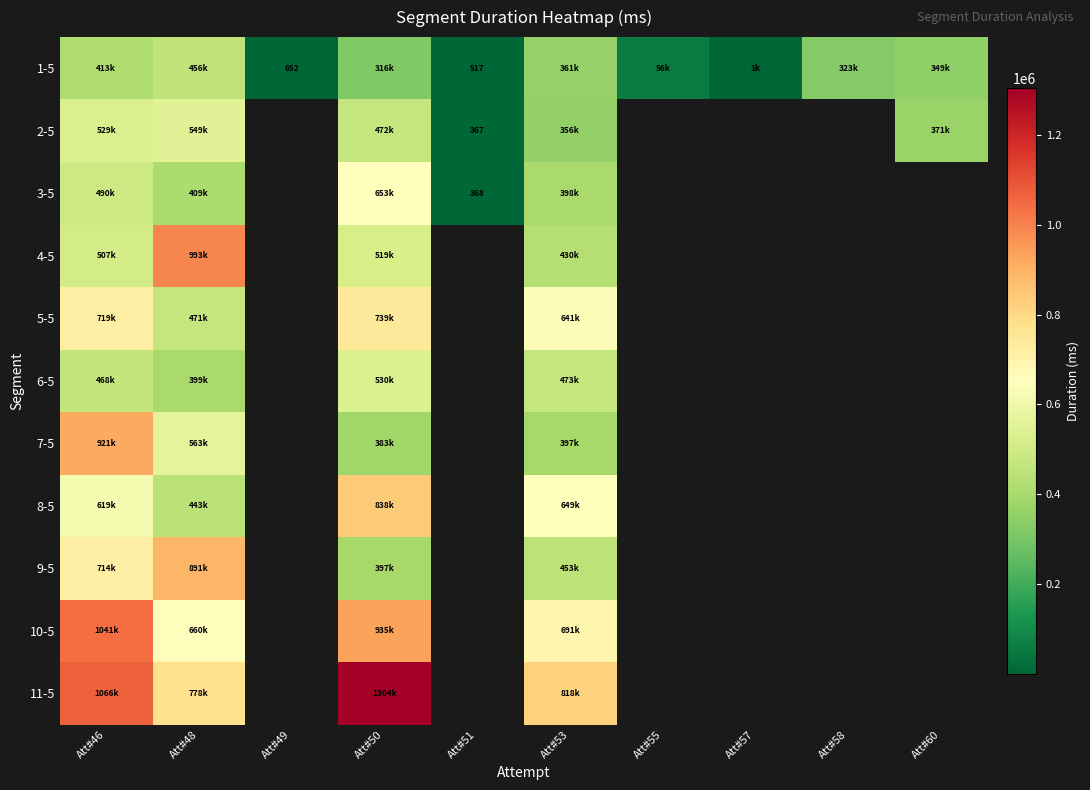

How many positive values does the 3-5 series have?

5